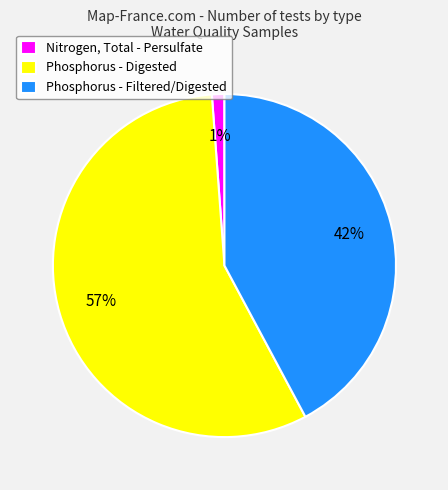

How many slices are in this pie chart?

3